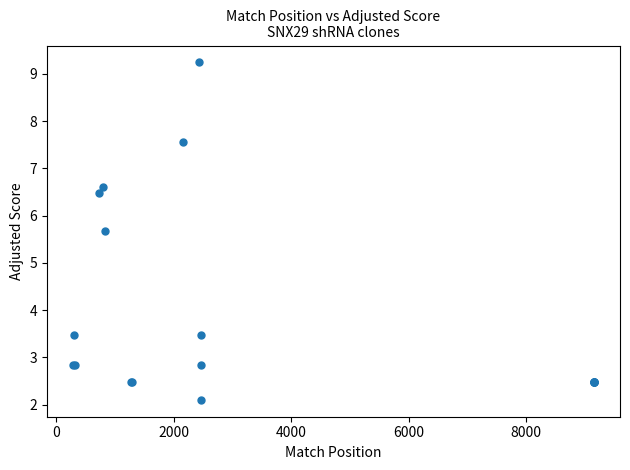

What Y value in the scatter plot is closest to 5?

5.7